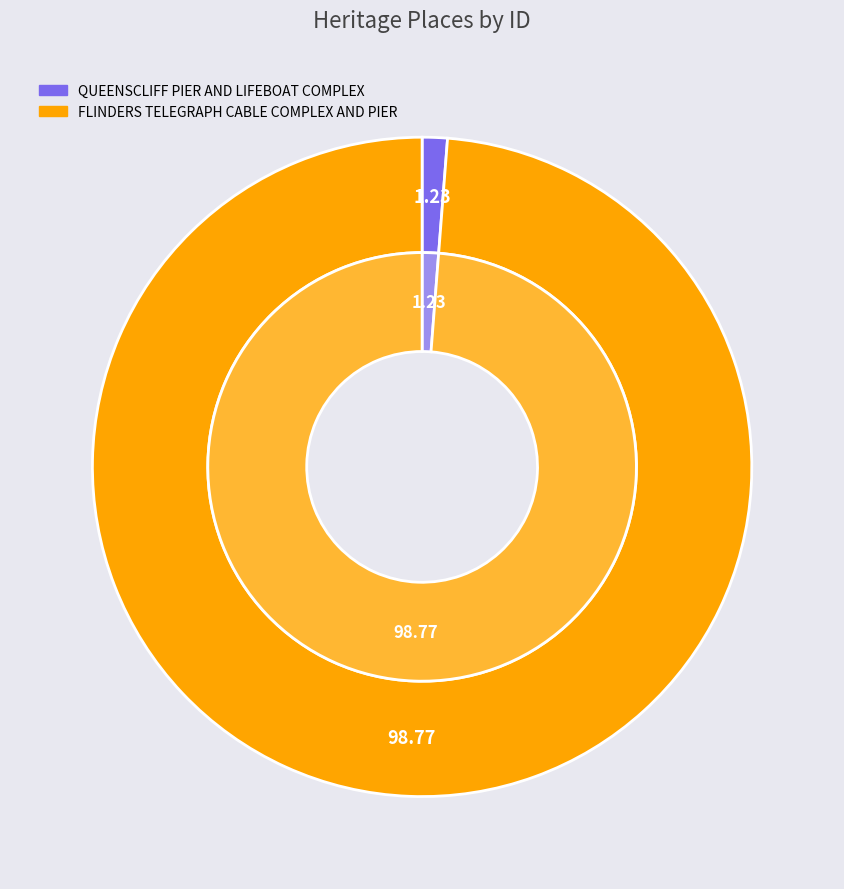

How many segments does this pie chart have?

2